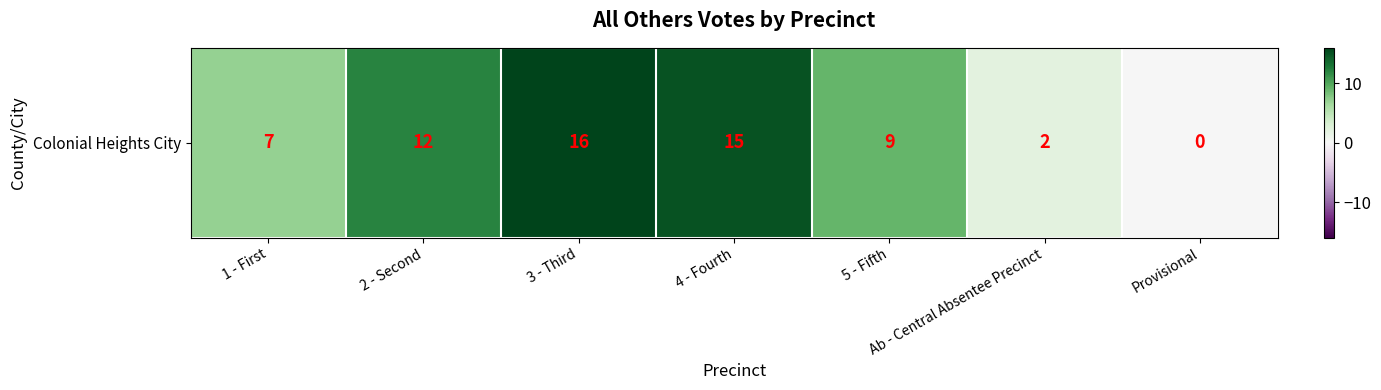

What is the change in value from 3 - Third to 4 - Fourth?

-1